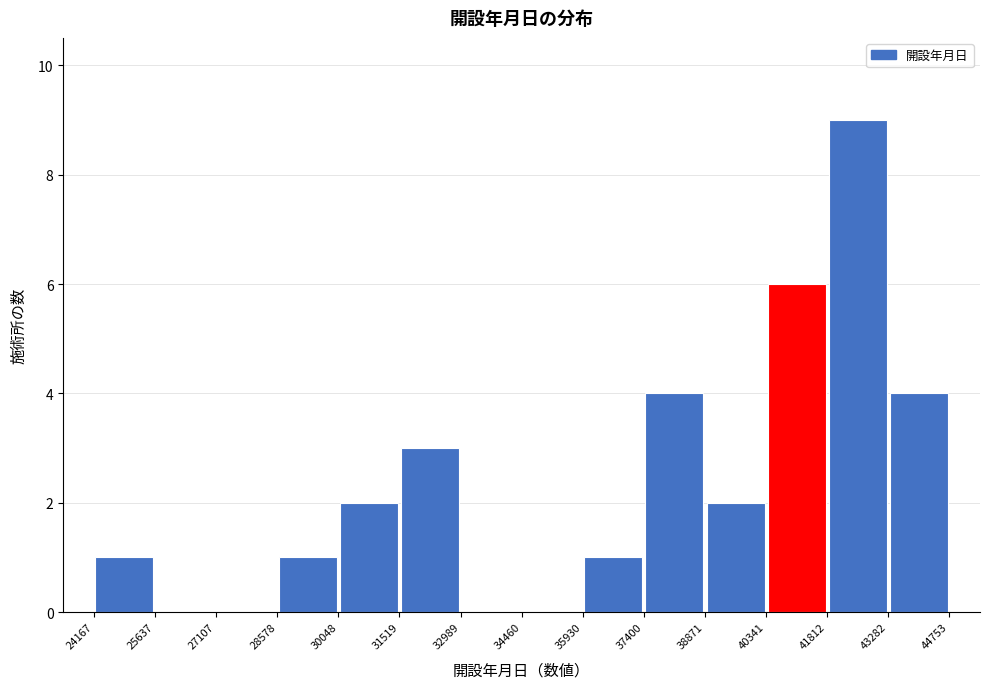

Reading left to right, list every bar in this chart as the range it spans on the x-axis followed by its height. The values are not printed on the chart, so give them approximately, as read against the axis.

24167 to 25637: 1
25637 to 27107: 0
27107 to 28578: 0
28578 to 30048: 1
30048 to 31519: 2
31519 to 32989: 3
32989 to 34460: 0
34460 to 35930: 0
35930 to 37400: 1
37400 to 38871: 4
38871 to 40341: 2
40341 to 41812: 6
41812 to 43282: 9
43282 to 44753: 4